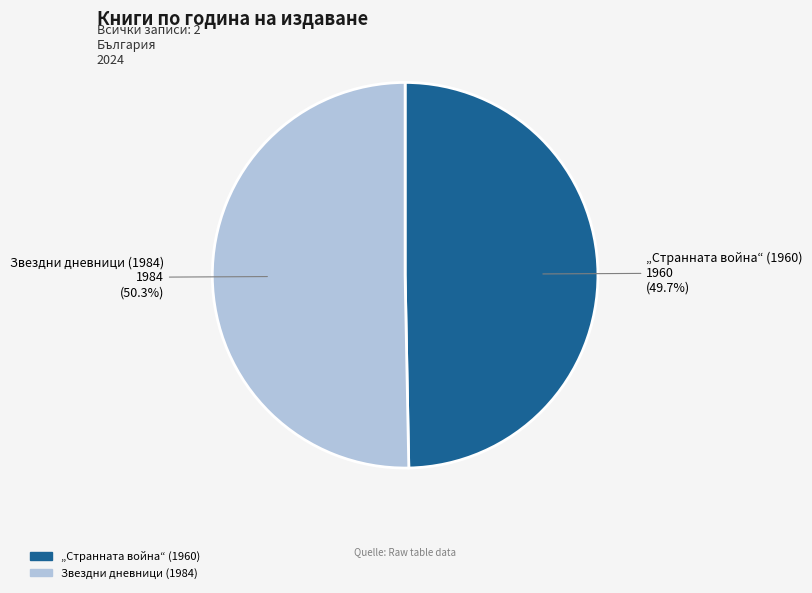

Is there any slice that represents more than half of the pie?

Yes